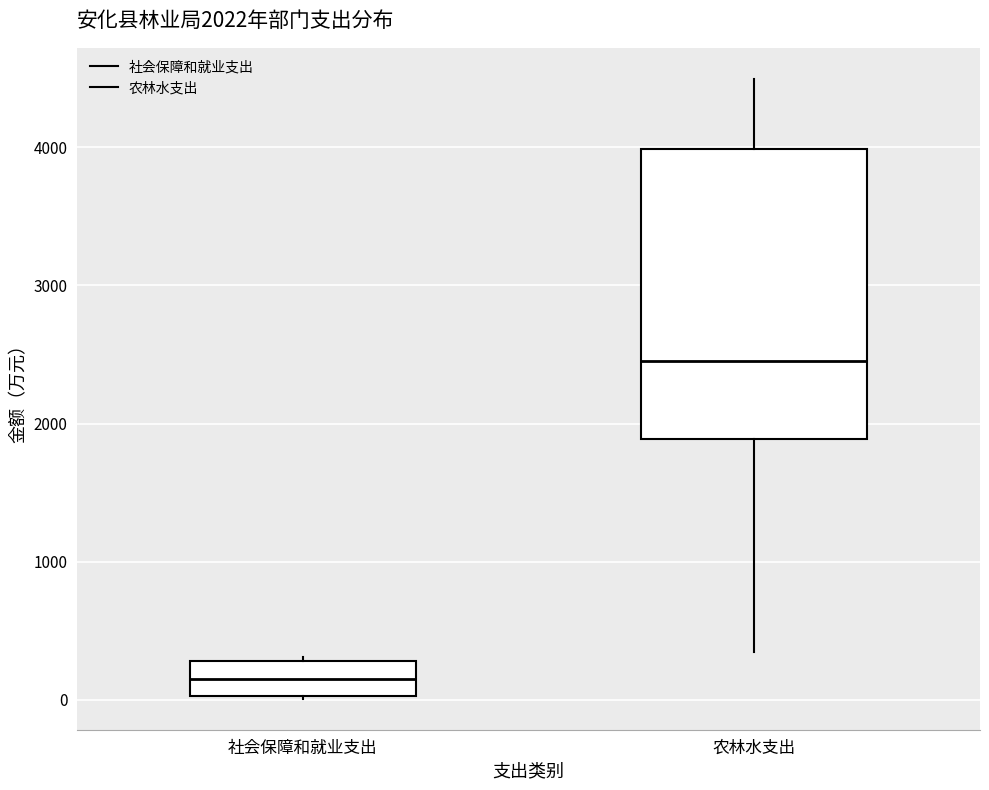

Which box is the tallest, from its lower edge to its upper edge?

农林水支出